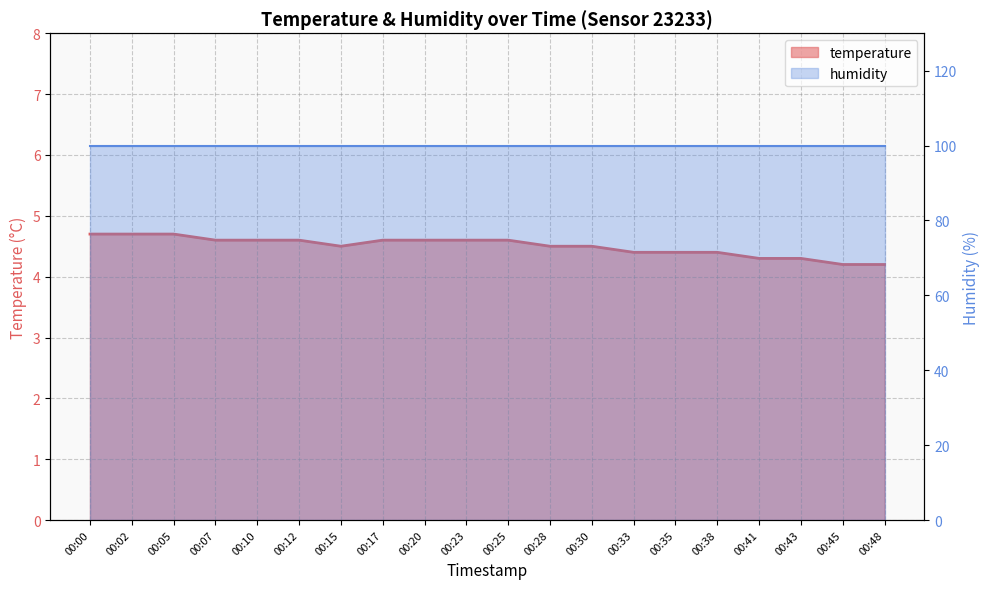

What is the difference between the second highest and second lowest values?

0.5